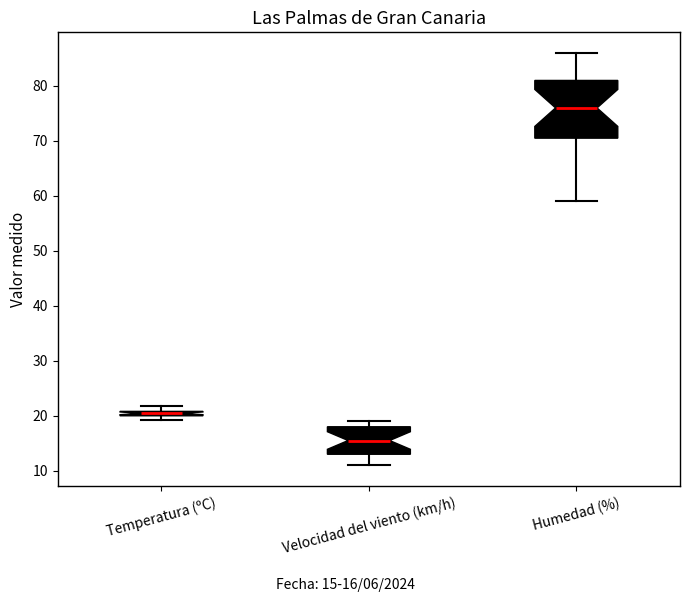

Which box has the highest median line?

Humedad (%)